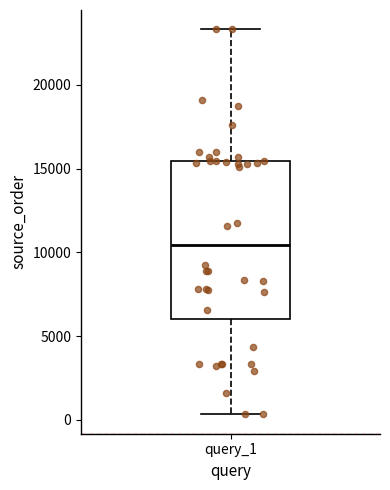

Read this box plot against the y-axis: the position of the median line, the range covered by the box, and the ends of both whiskers. The values are not printed on the chart, so give them approximately, as read against the axis.

median 10500, box 6000 to 15500, whiskers 500 to 23500